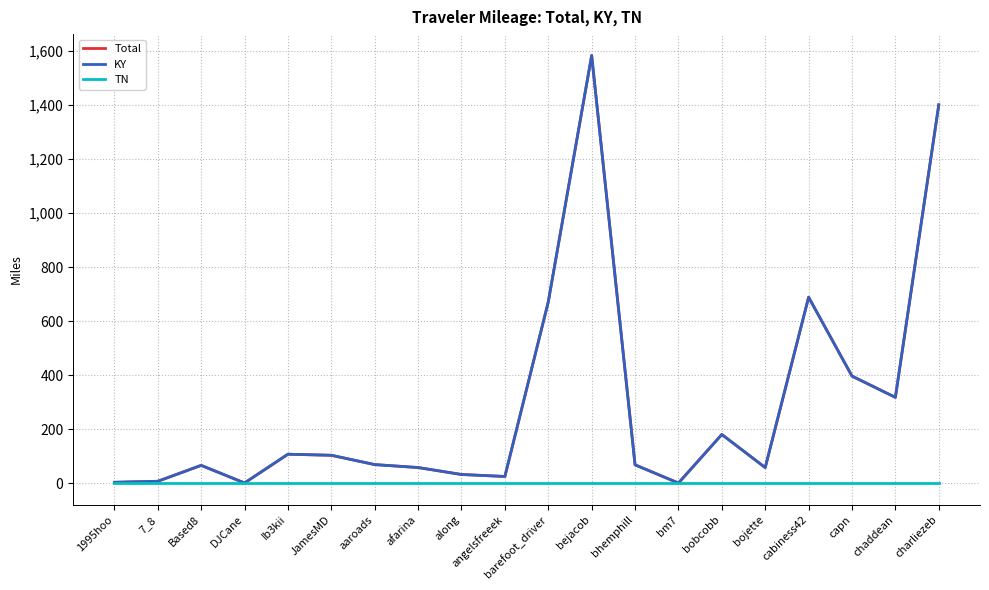

Does the chart have visible grid lines?

Yes